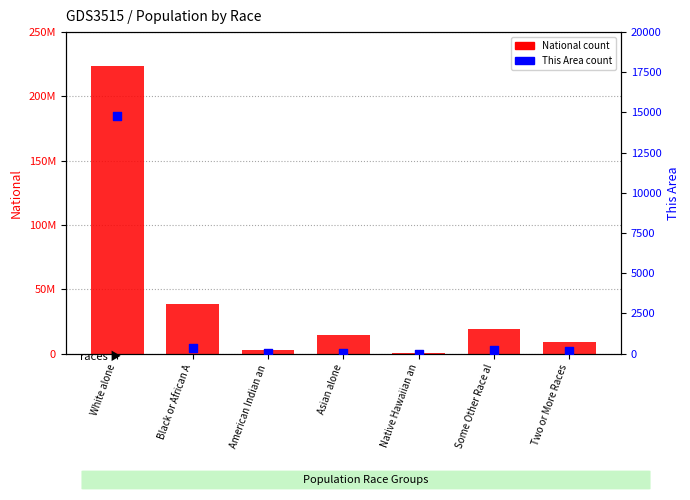

Which series contains the lowest Y value?

This Area count